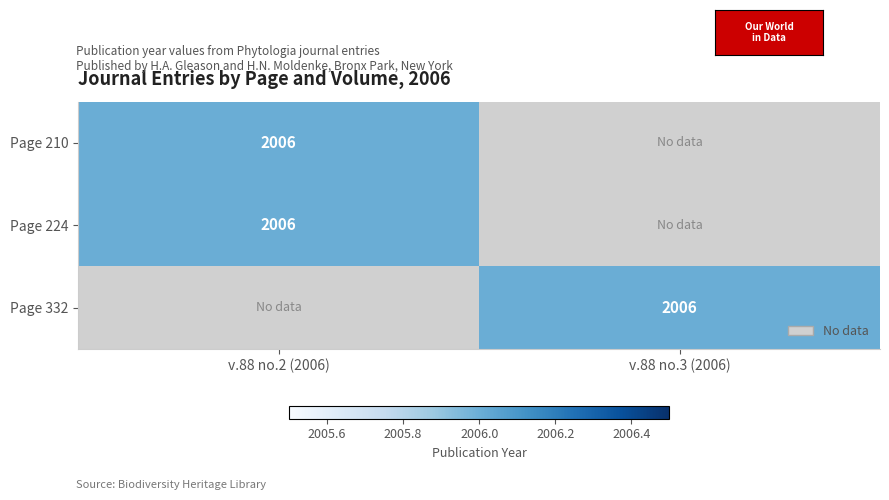

Which category has the lowest value across all series?

v.88 no.3 (2006)